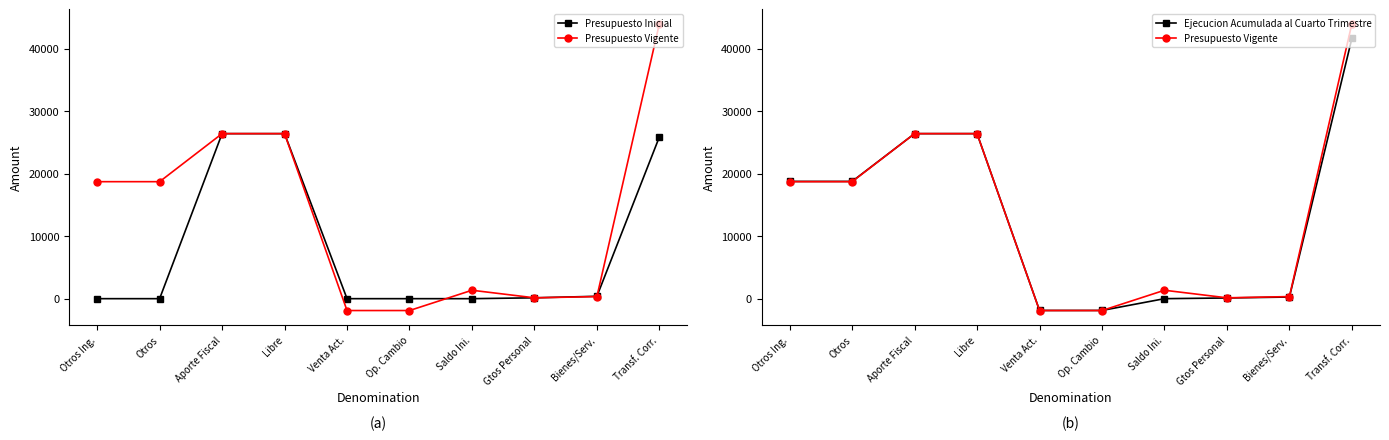

Which category has the lowest value in the Ejecucion Acumulada al Cuarto Trimestre series?

Venta Act.